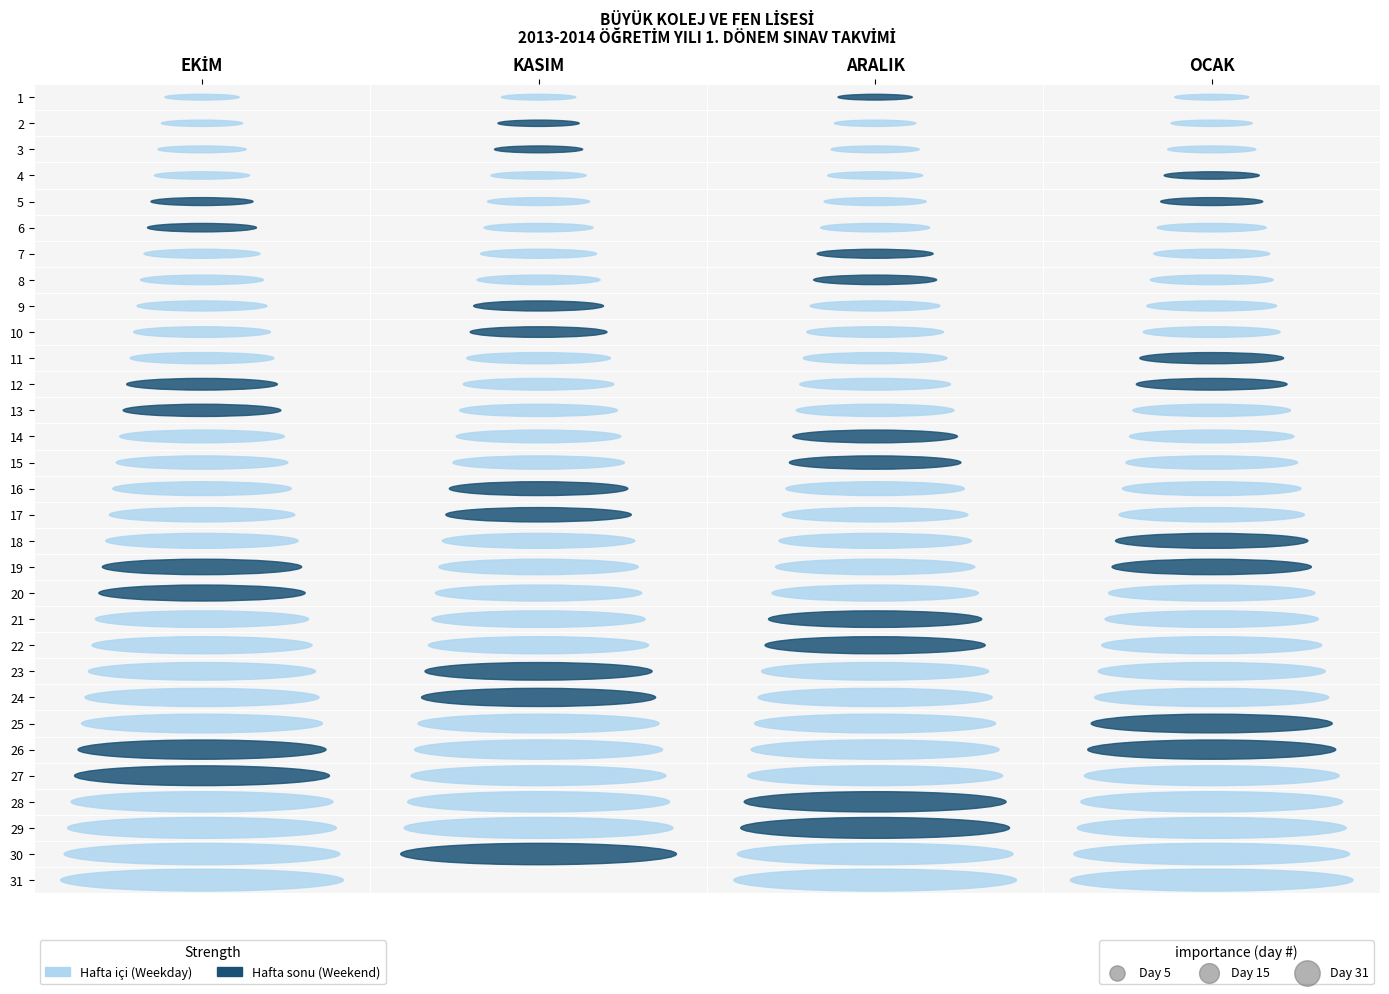

At which label does OCAK first exceed 16?

16